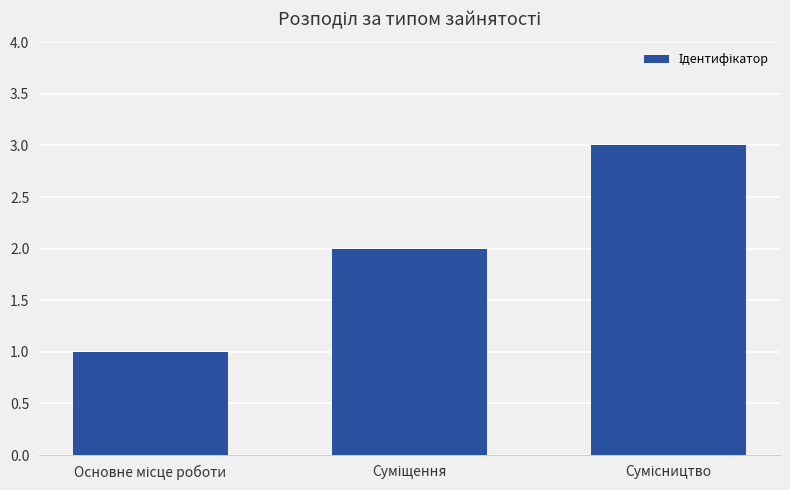

What is the value of the 3rd bar from the left?

3